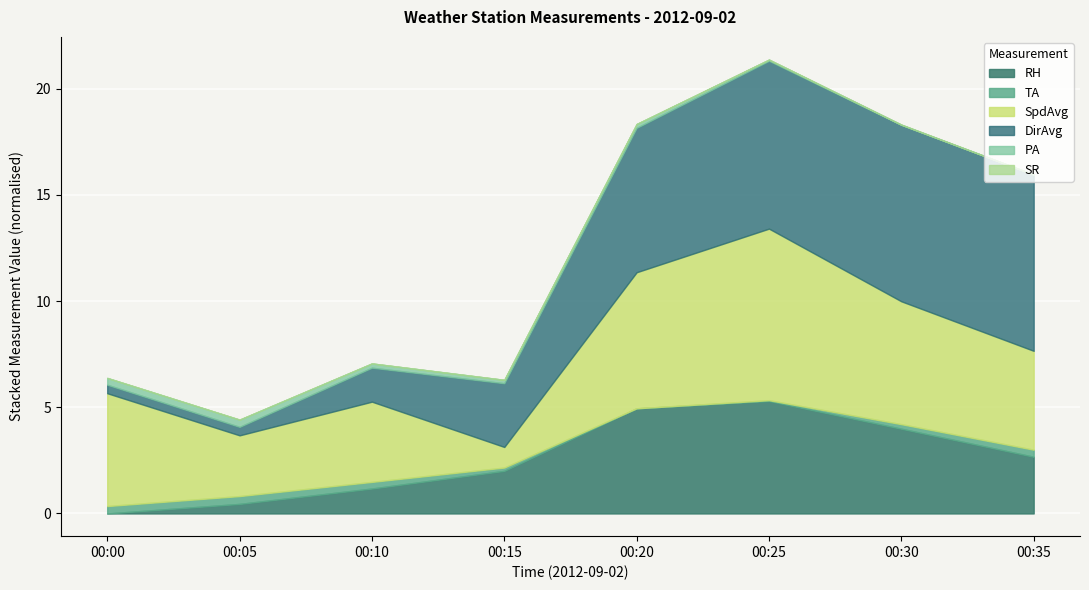

At which category is the sum across all series the highest?

00:25